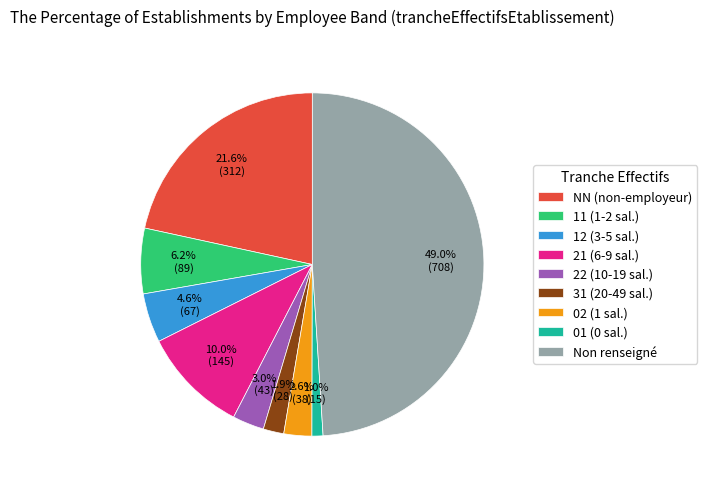

Between Non renseigné and 21 (6-9 sal.), which is larger?

Non renseigné